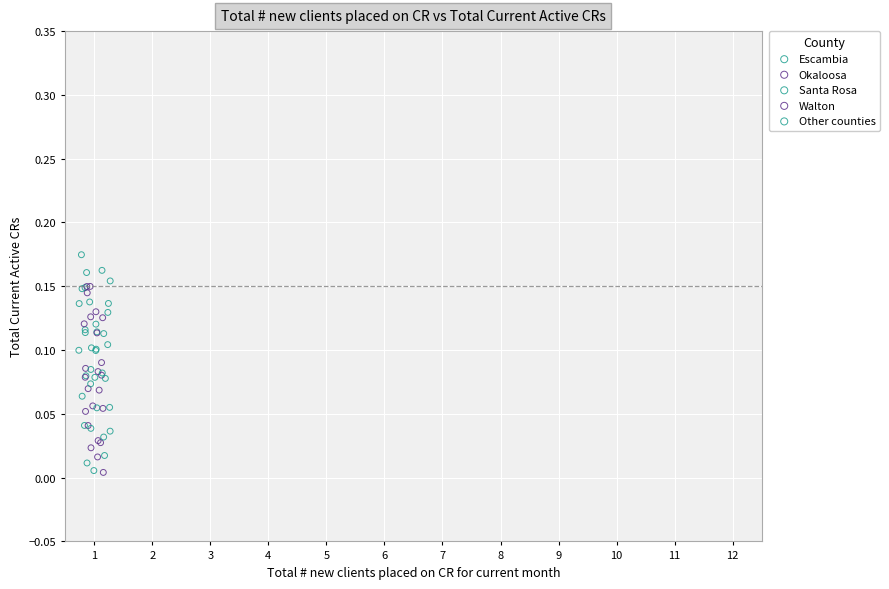

What are all the series names shown in the legend?

Escambia, Okaloosa, Santa Rosa, Walton, Other counties